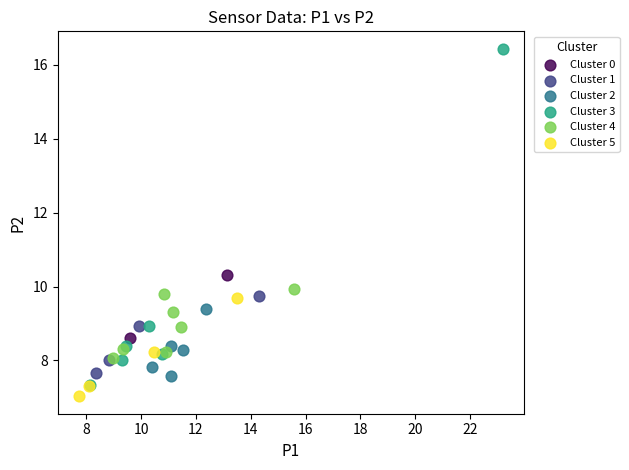

Which series reaches the minimum Y coordinate?

Cluster 5